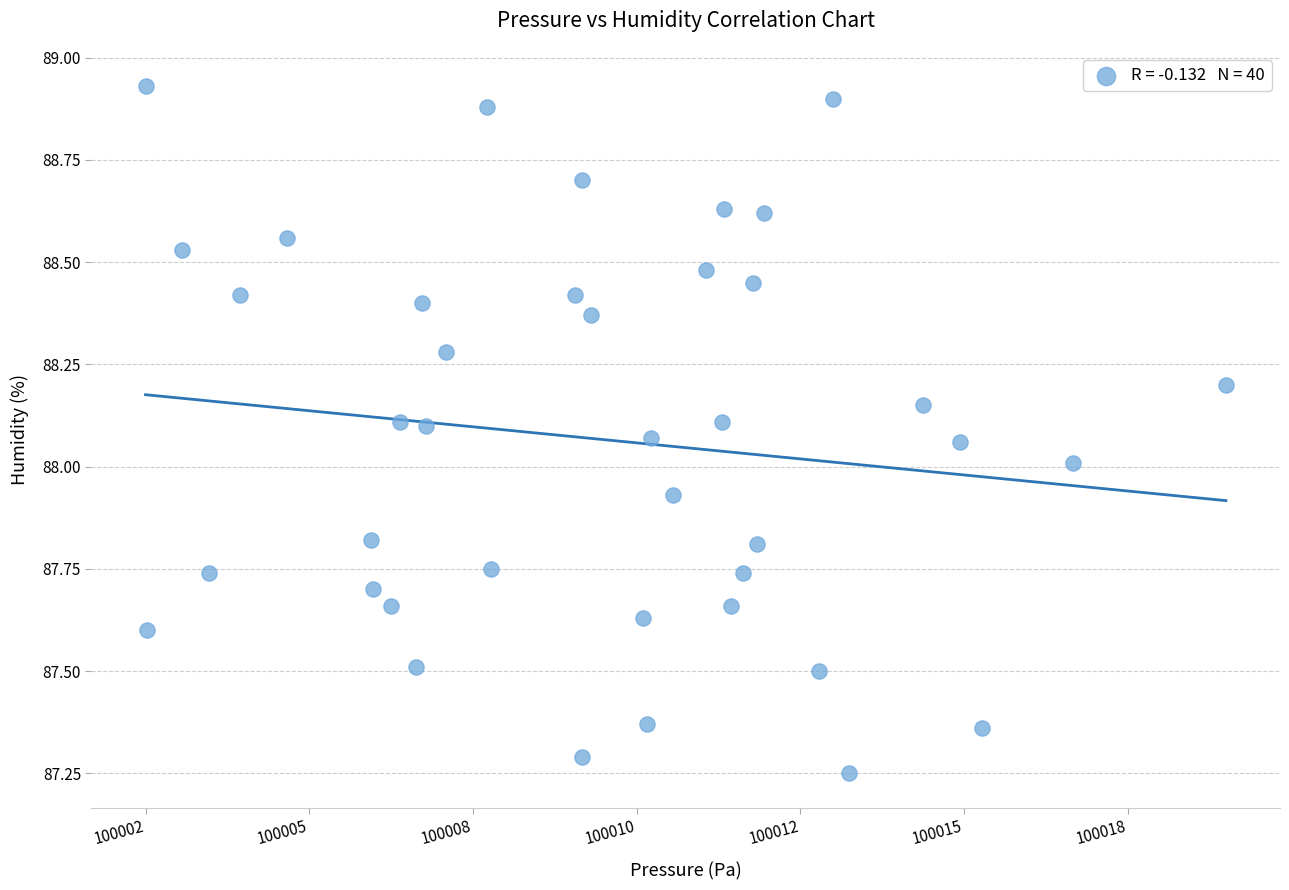

What is the range of X values (max minus min)?

16.5